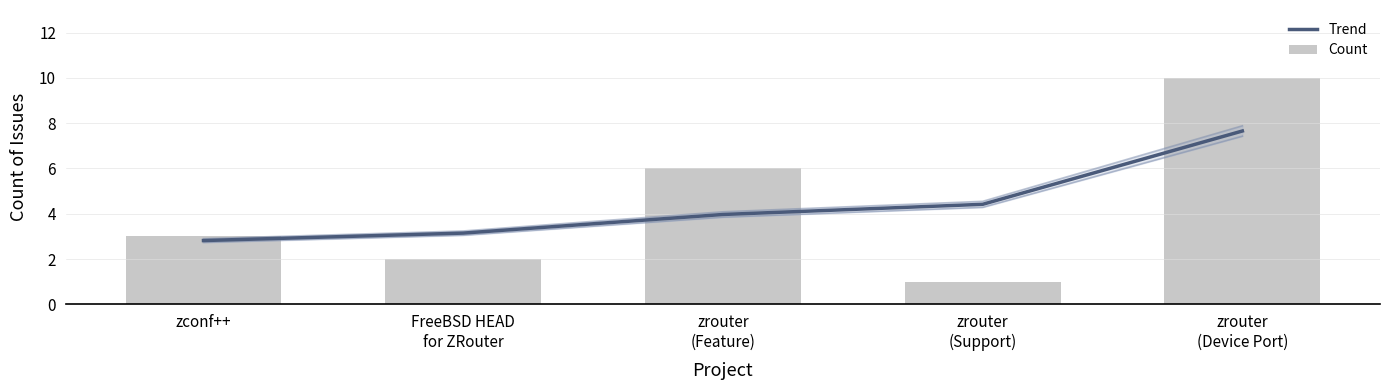

True or false: Trend has a value of 4.4 at zrouter
(Support).

True